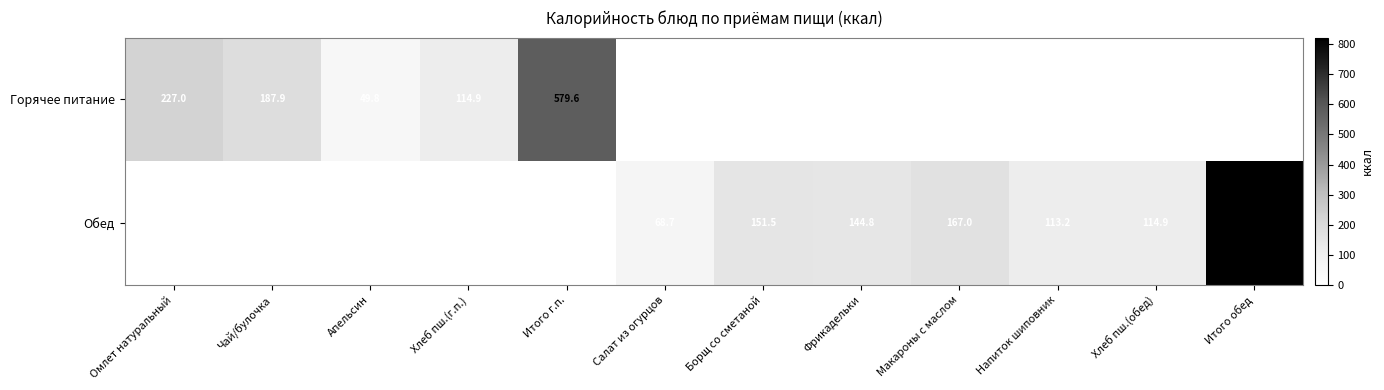

The Обед series shows 196.3 at Напиток шиповник. True or false?

False